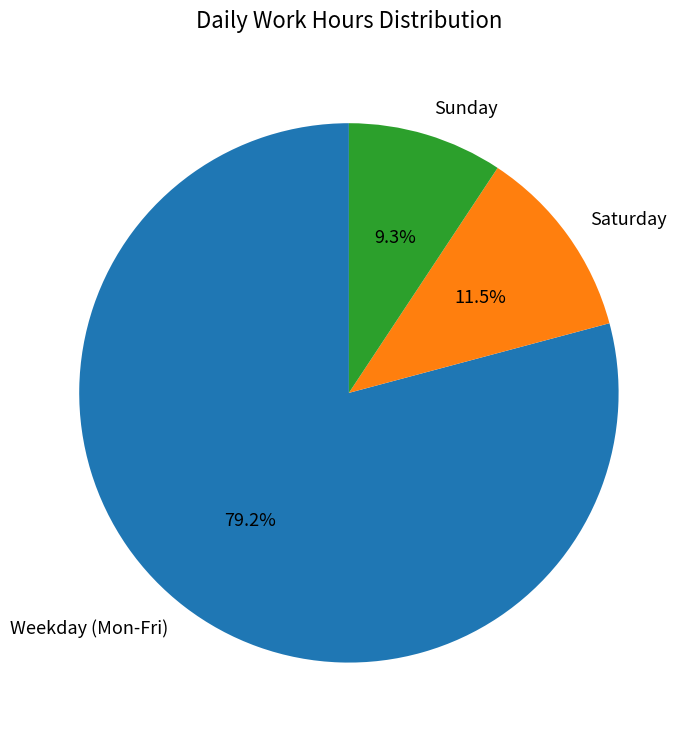

Which slice is the smallest?

Sunday